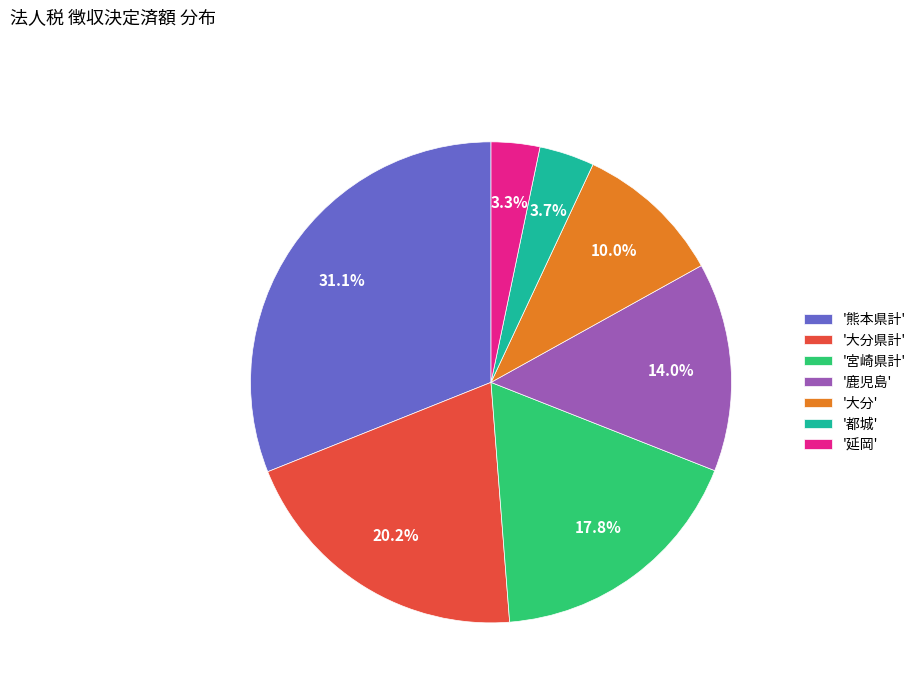

Does '熊本県計' represent more than half of the total?

No